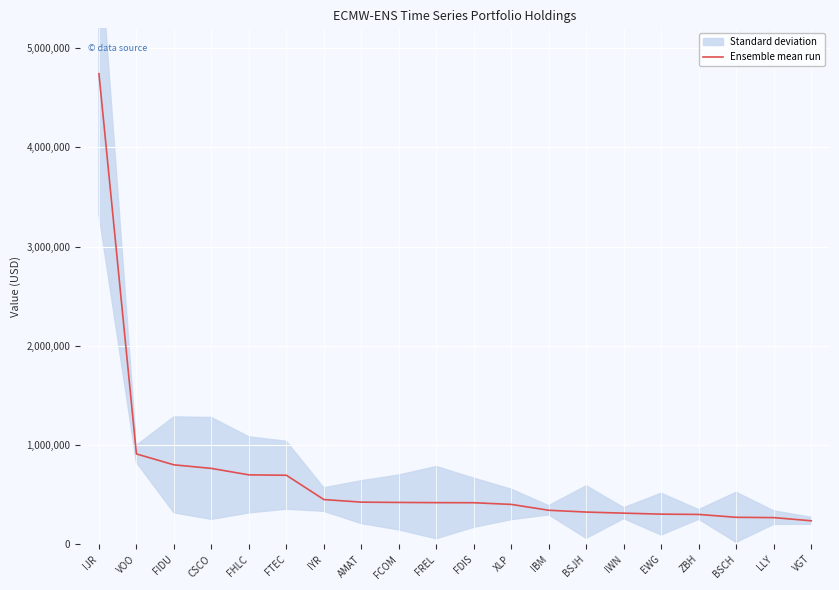

Rank the categories by value from lowest to highest.

VGT, LLY, BSCH, ZBH, EWG, IWN, BSJH, IBM, XLP, FDIS, FREL, FCOM, AMAT, IYR, FTEC, FHLC, CSCO, FIDU, VOO, IJR